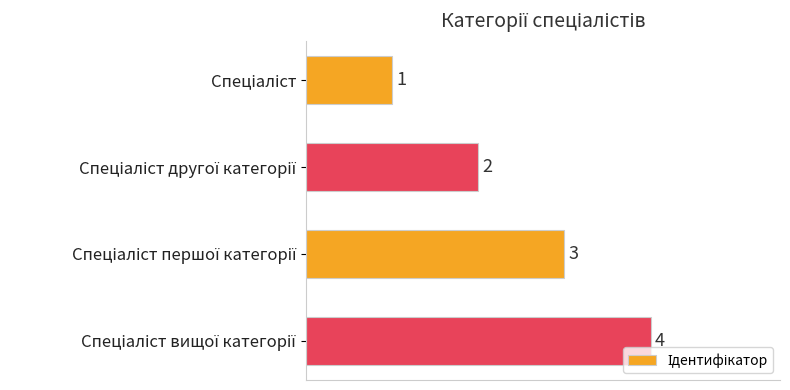

What is the maximum value shown in the chart?

4